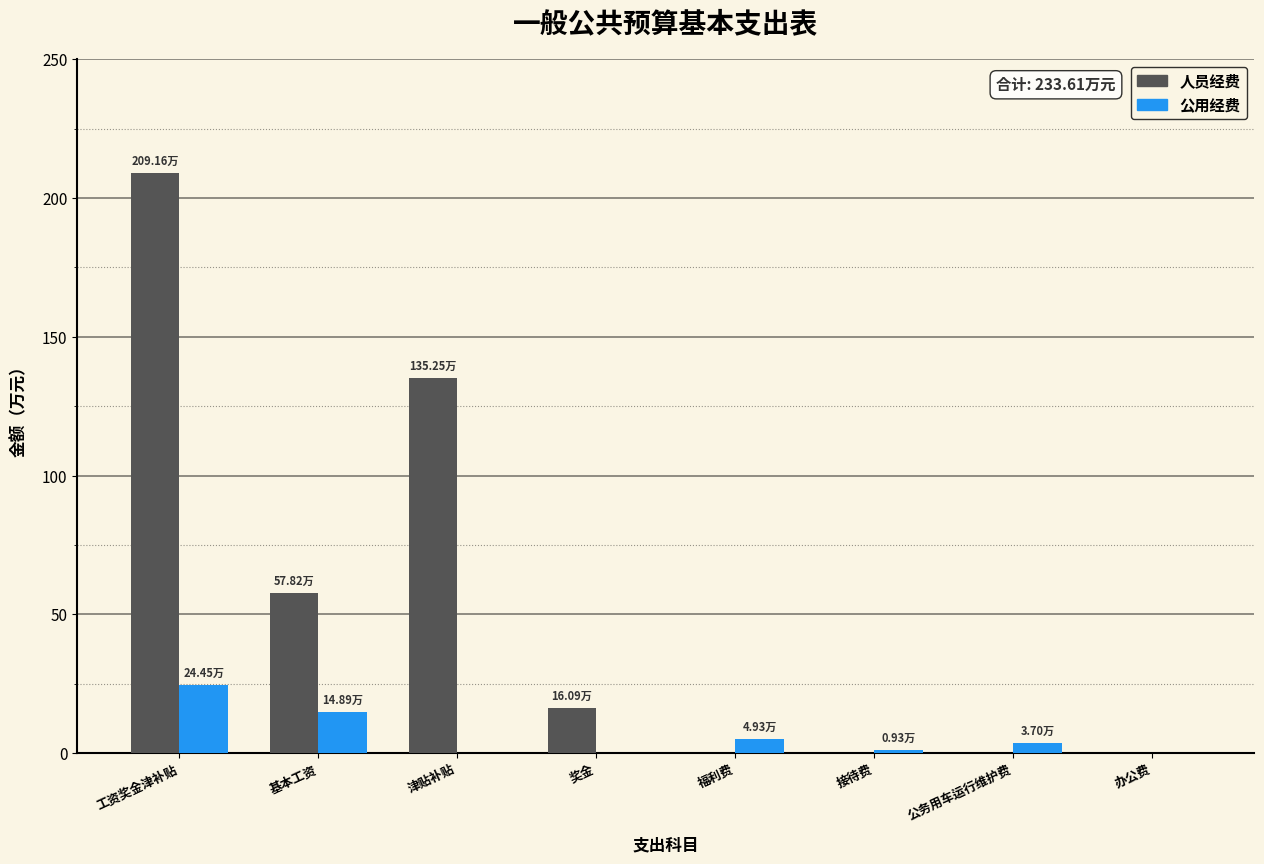

At which label does 人员经费 reach its peak?

工资奖金津补贴